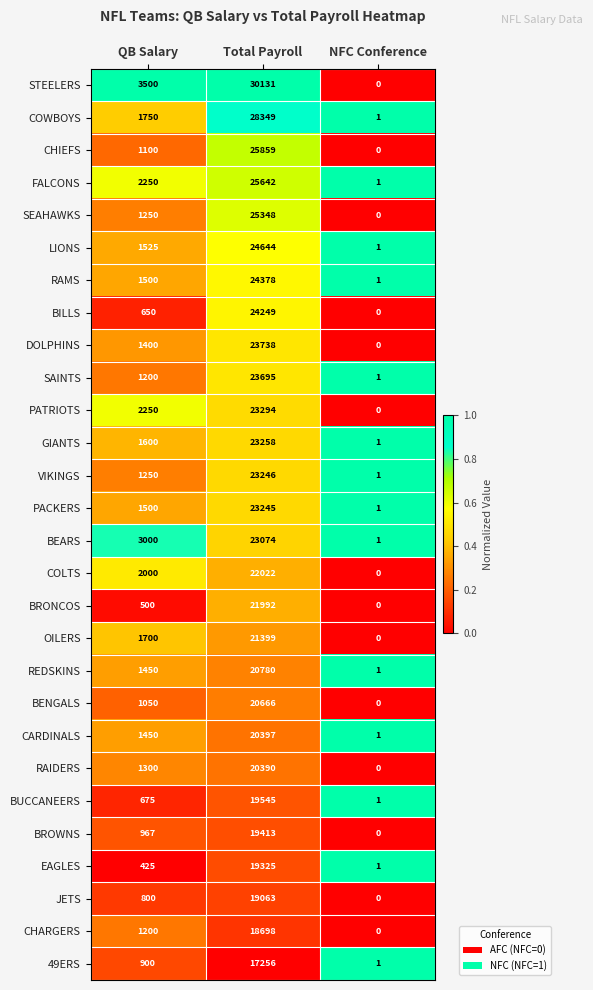

Is it true that SEAHAWKS equals 40161 at Total Payroll?

False